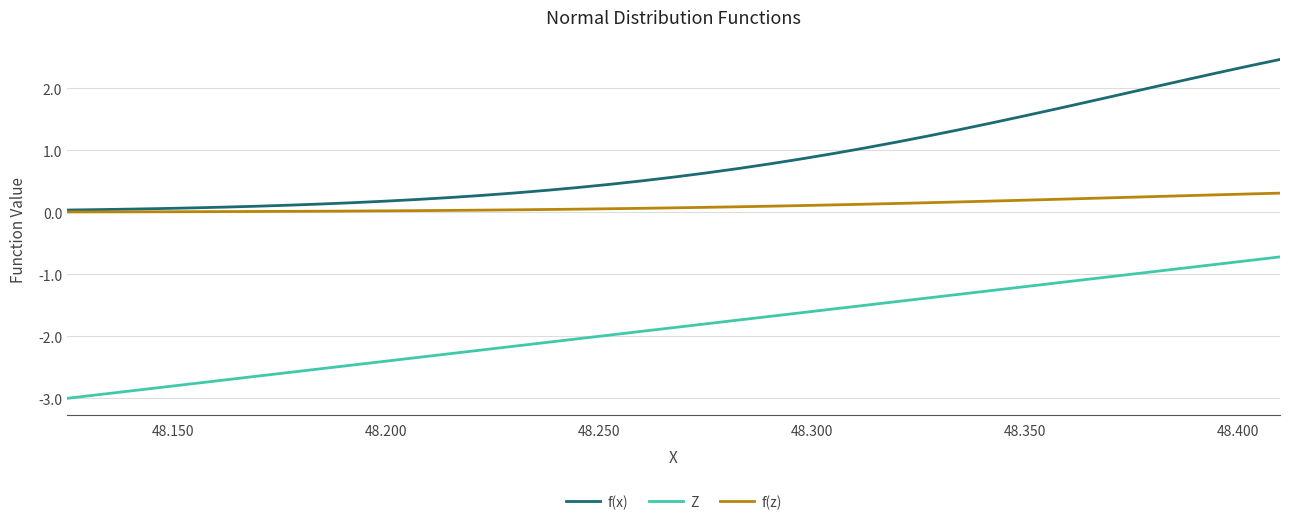

What are all the series names shown in the legend?

f(x), Z, f(z)